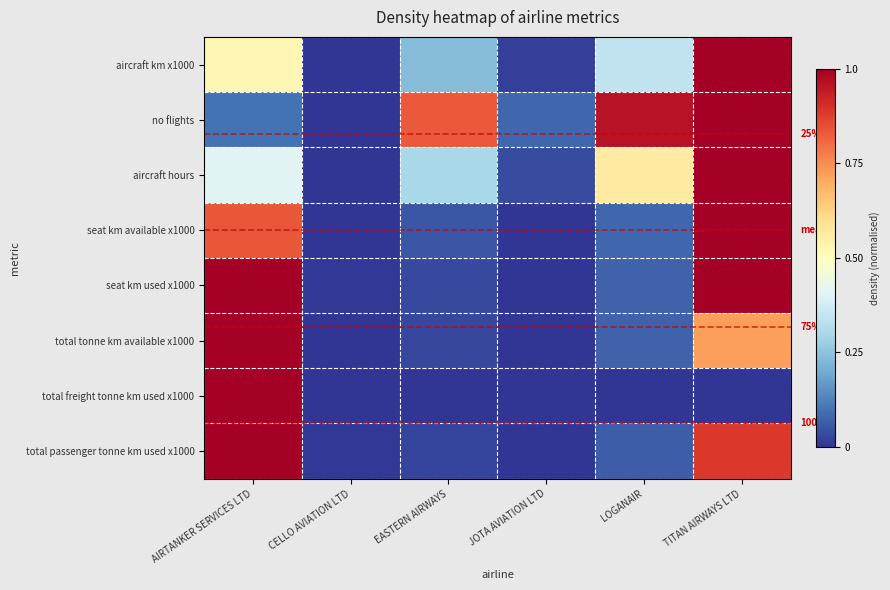

Is the value of no flights at JOTA AVIATION LTD greater than the value of total passenger tonne km used x1000 at TITAN AIRWAYS LTD?

No